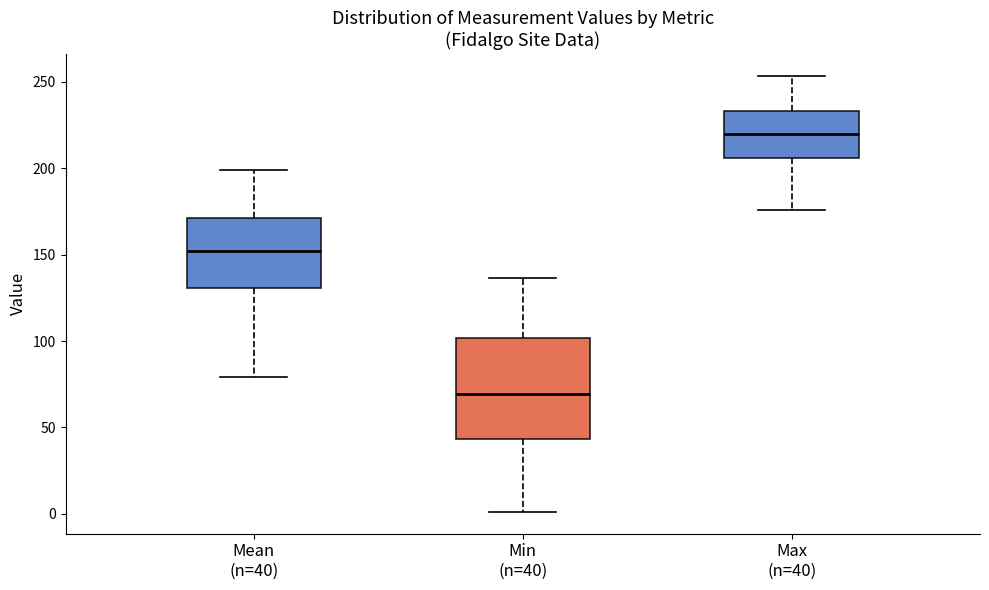

Which box has the lowest median line?

Min (n=40)